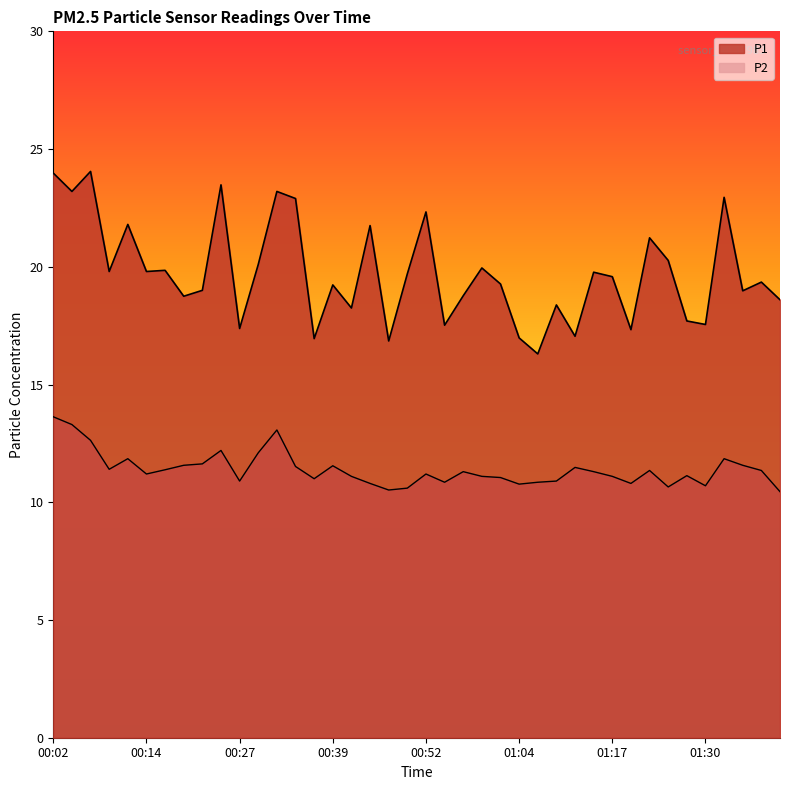

What is the minimum value for P1?

16.3